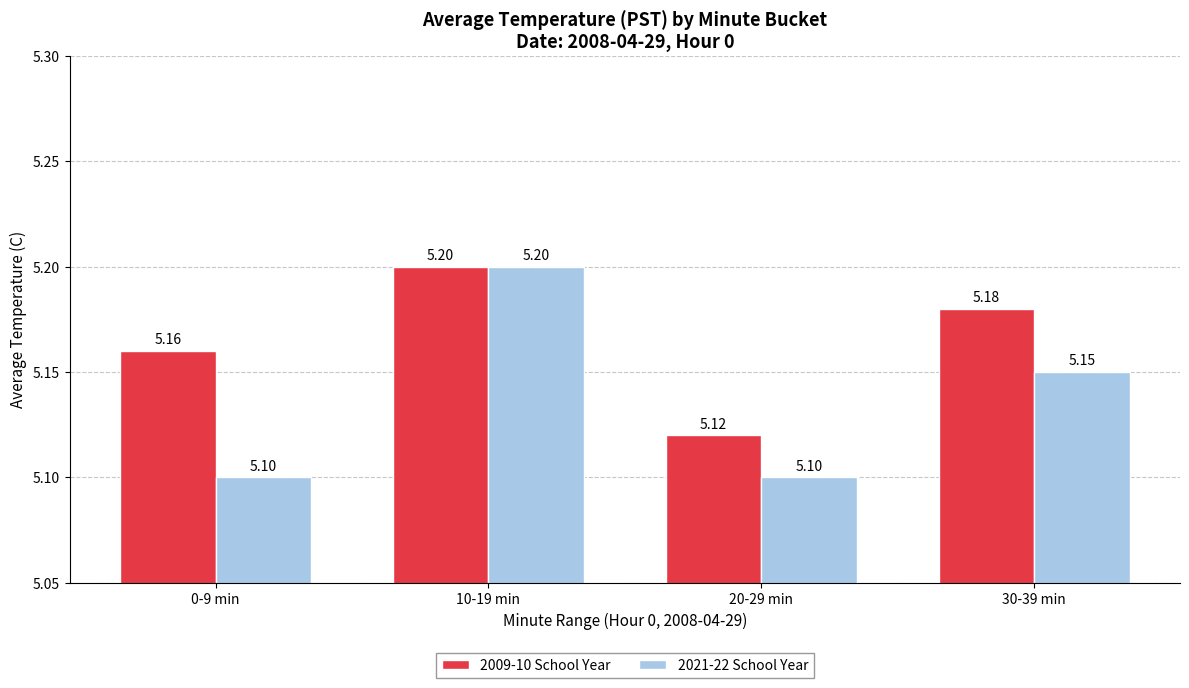

What is the label of the 4th bar from the left?

30-39 min